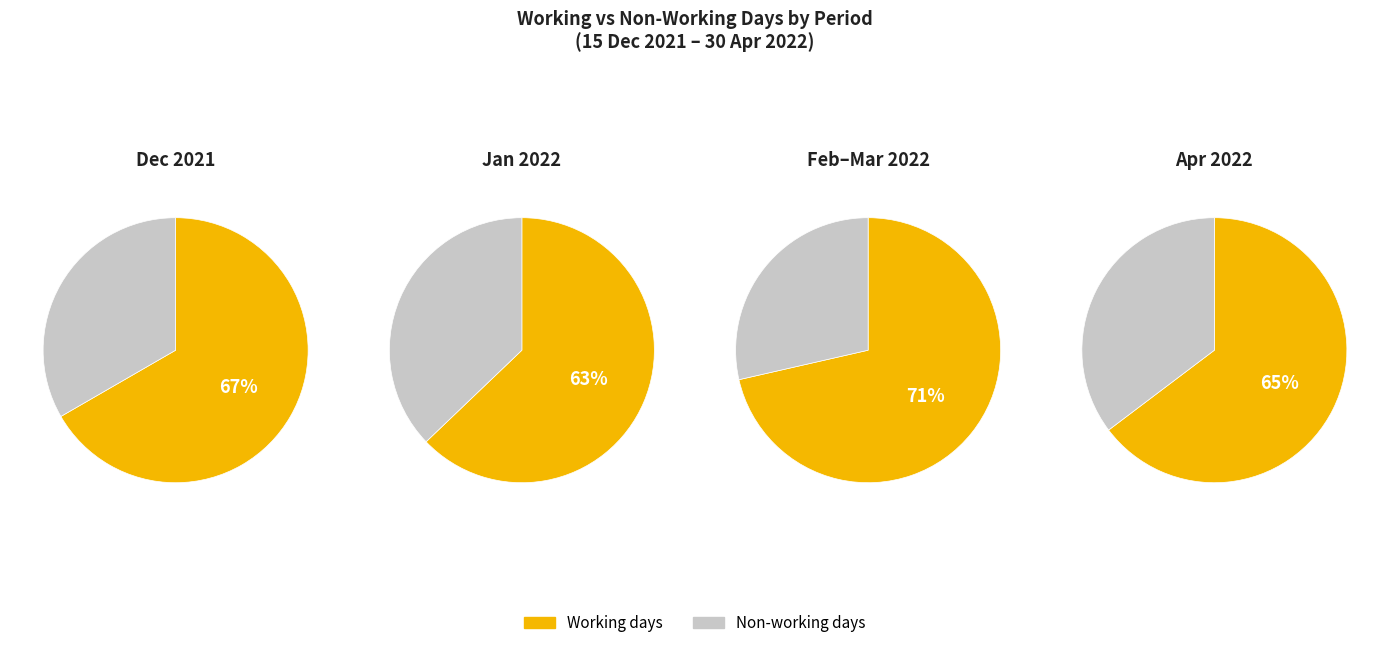

Is 17/01 the majority of the pie?

No